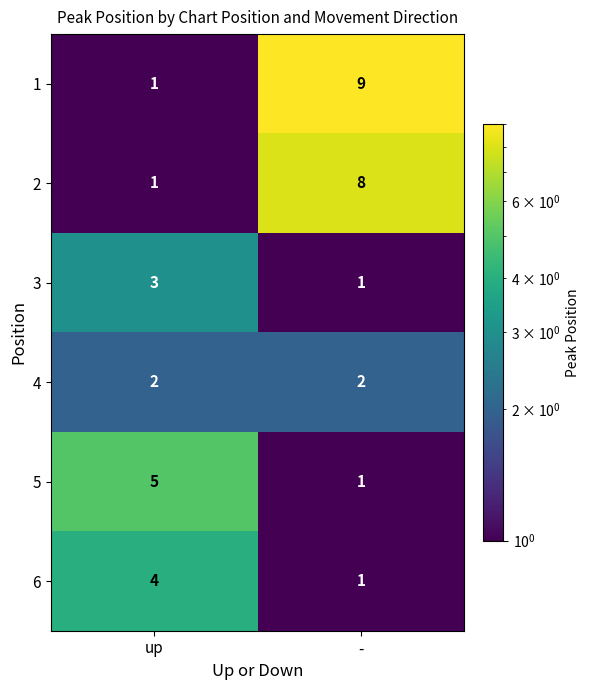

Which series changed the most between up and -?

1